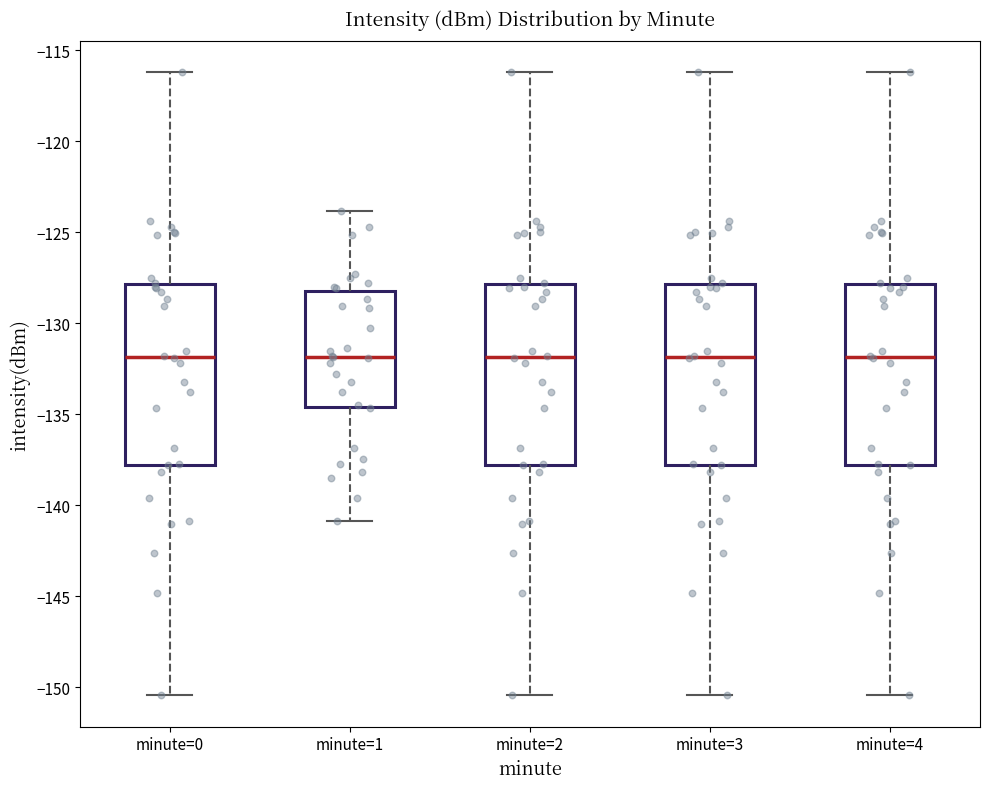

Reading left to right, read every box against the y-axis: the position of its median line, the range the box covers, and the ends of its whiskers. The values are not printed on the chart, so give them approximately, as read against the axis.

minute=0: median -132.0, box -138.0 to -128.0, whiskers -150.5 to -116.0
minute=1: median -132.0, box -134.5 to -128.0, whiskers -141.0 to -124.0
minute=2: median -132.0, box -138.0 to -128.0, whiskers -150.5 to -116.0
minute=3: median -132.0, box -138.0 to -128.0, whiskers -150.5 to -116.0
minute=4: median -132.0, box -138.0 to -128.0, whiskers -150.5 to -116.0